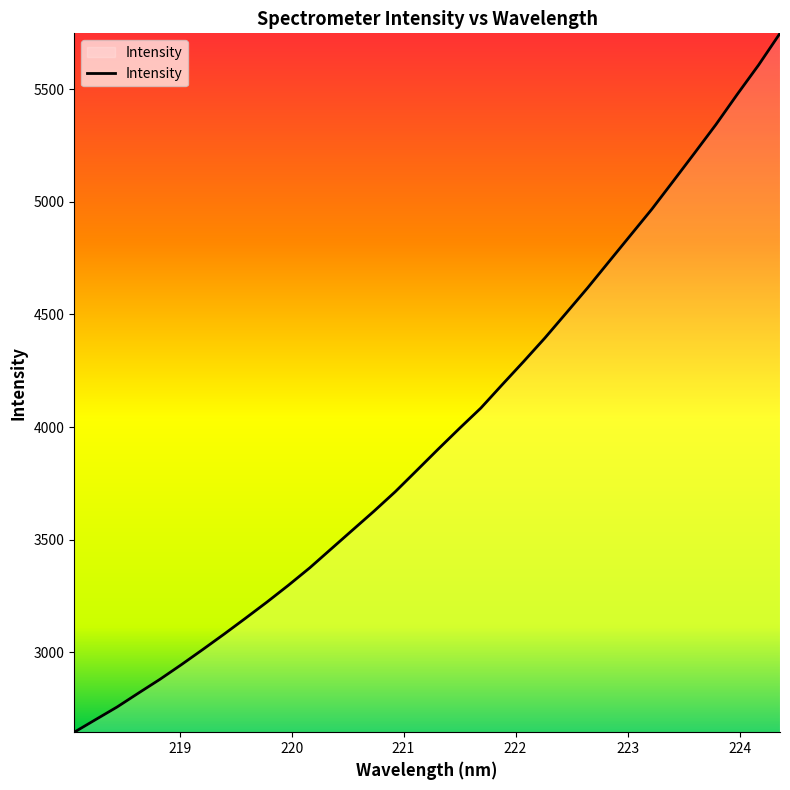

What is the difference between the maximum and minimum values?

3104.0